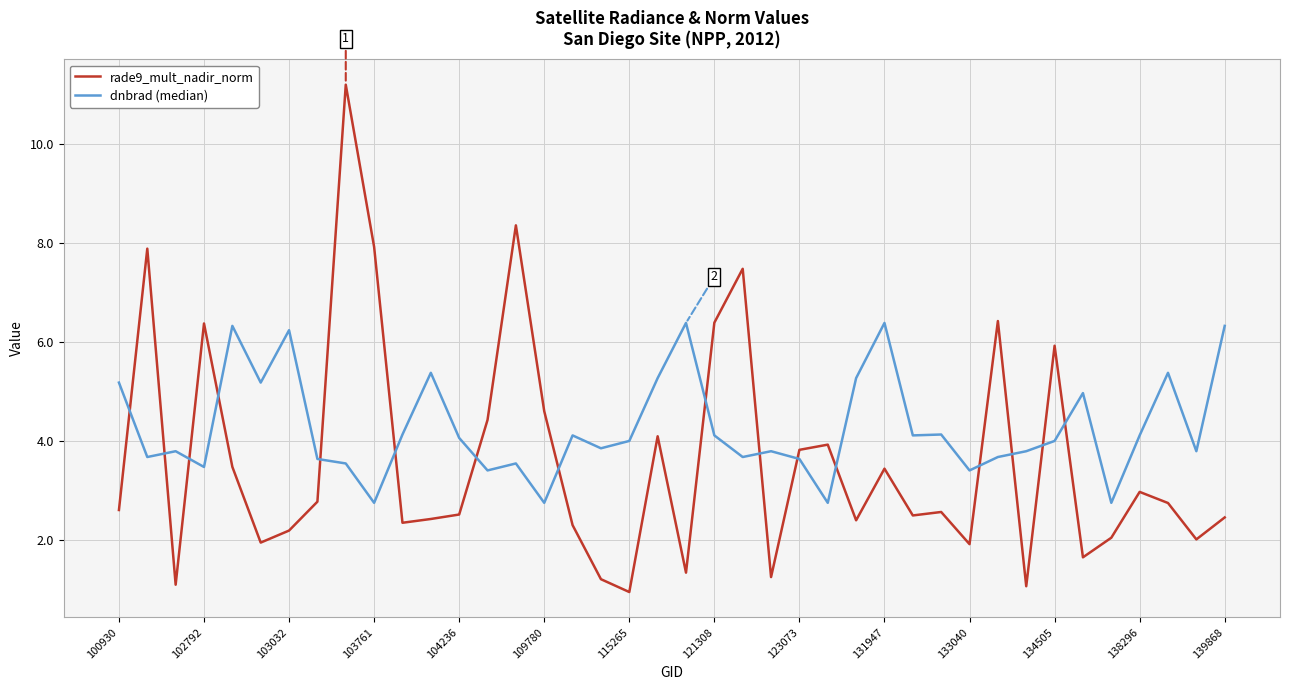

Which series ends up on top after the final intersection of rade9_mult_nadir_norm and dnbrad (median)?

dnbrad (median)